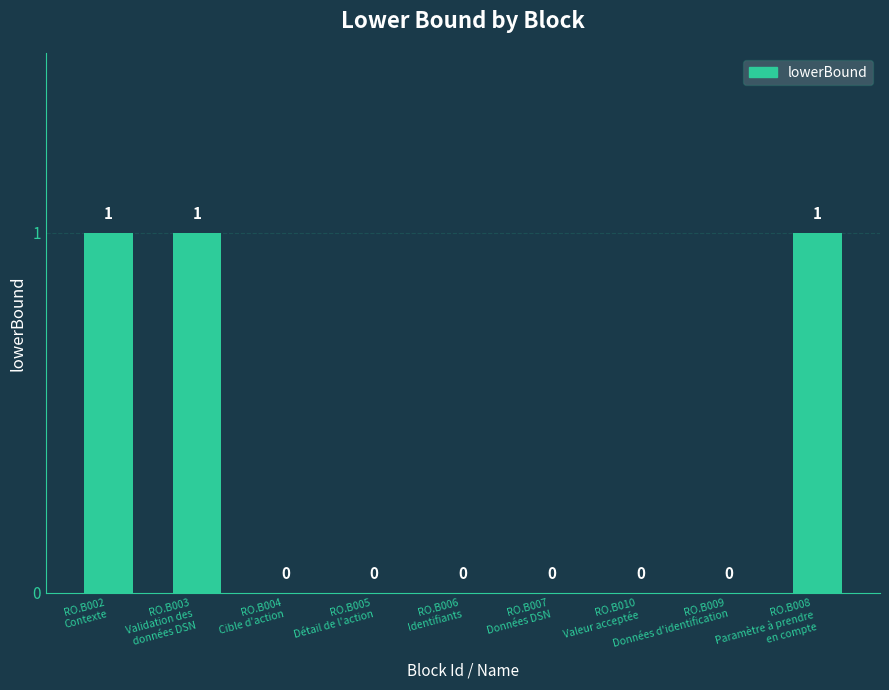

What is the sum of all values?

3